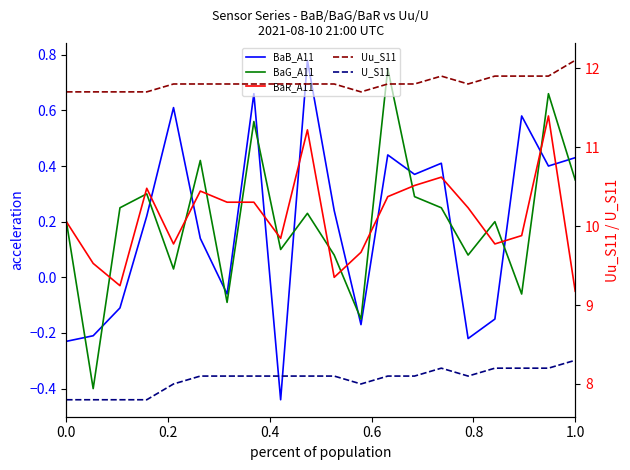

What is the maximum value shown in the chart?

12.1